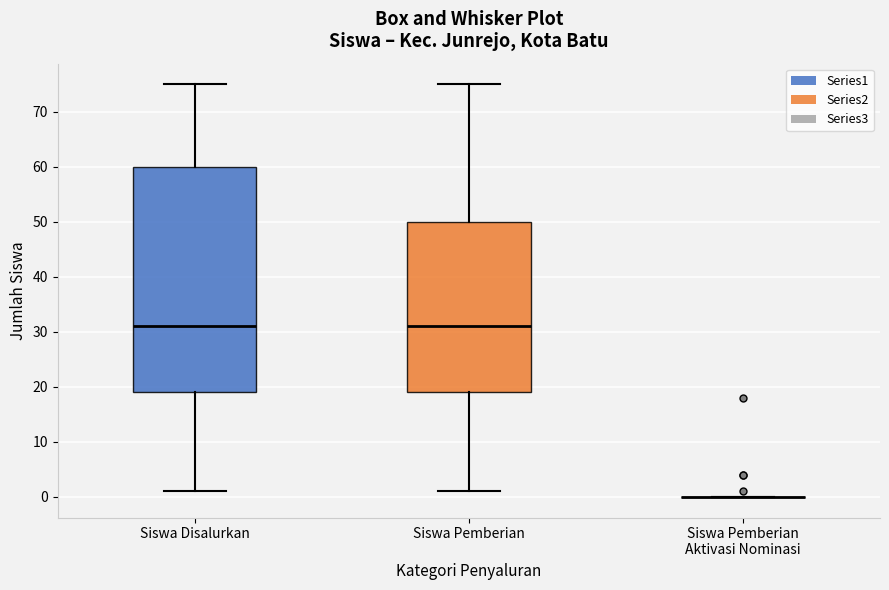

Where does the upper whisker of the box for Siswa Disalurkan end on the y-axis? The values are not printed on the chart, so give them approximately, as read against the axis.

75